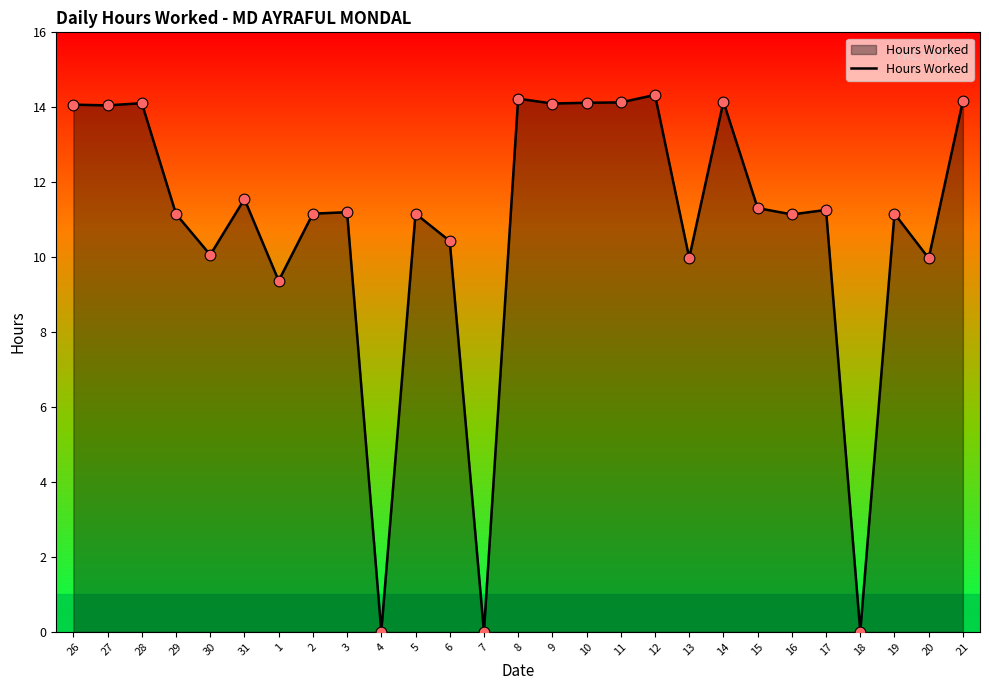

What is the ratio of the value at 10 to the value at 14?

1.0